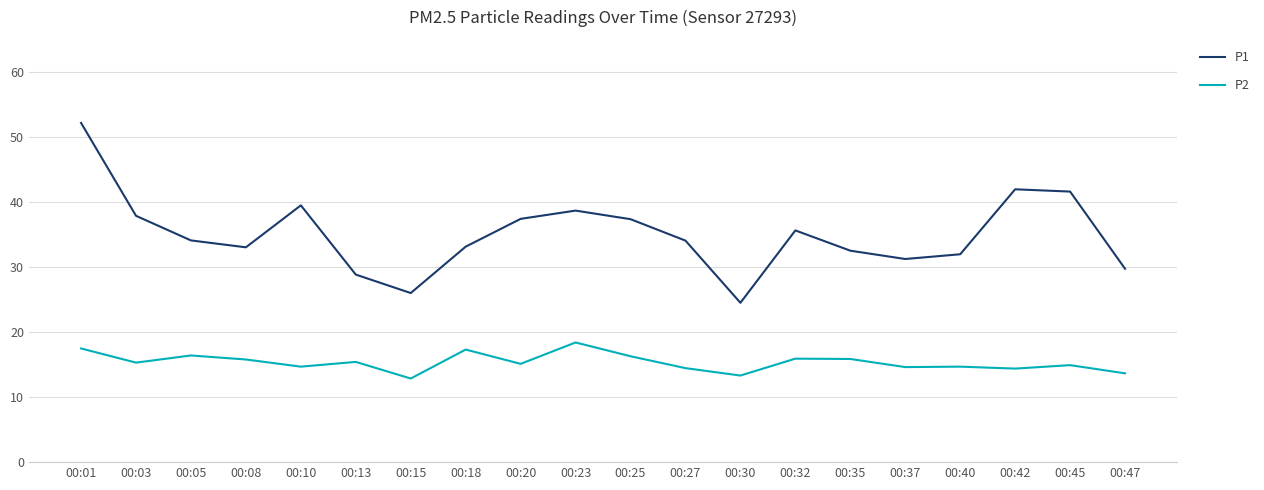

What is the difference between the highest and lowest values at 00:47?

16.1